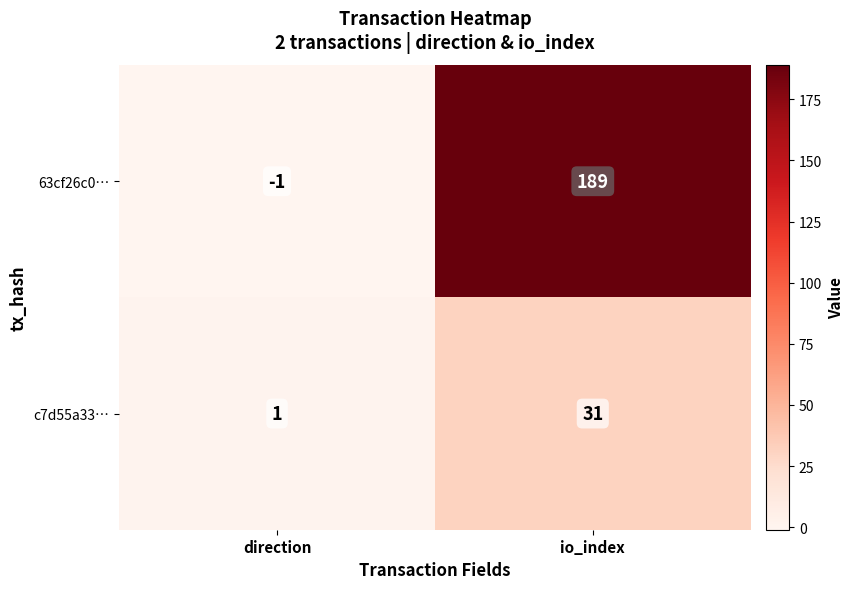

Which series changed the most between direction and io_index?

63cf26c0…